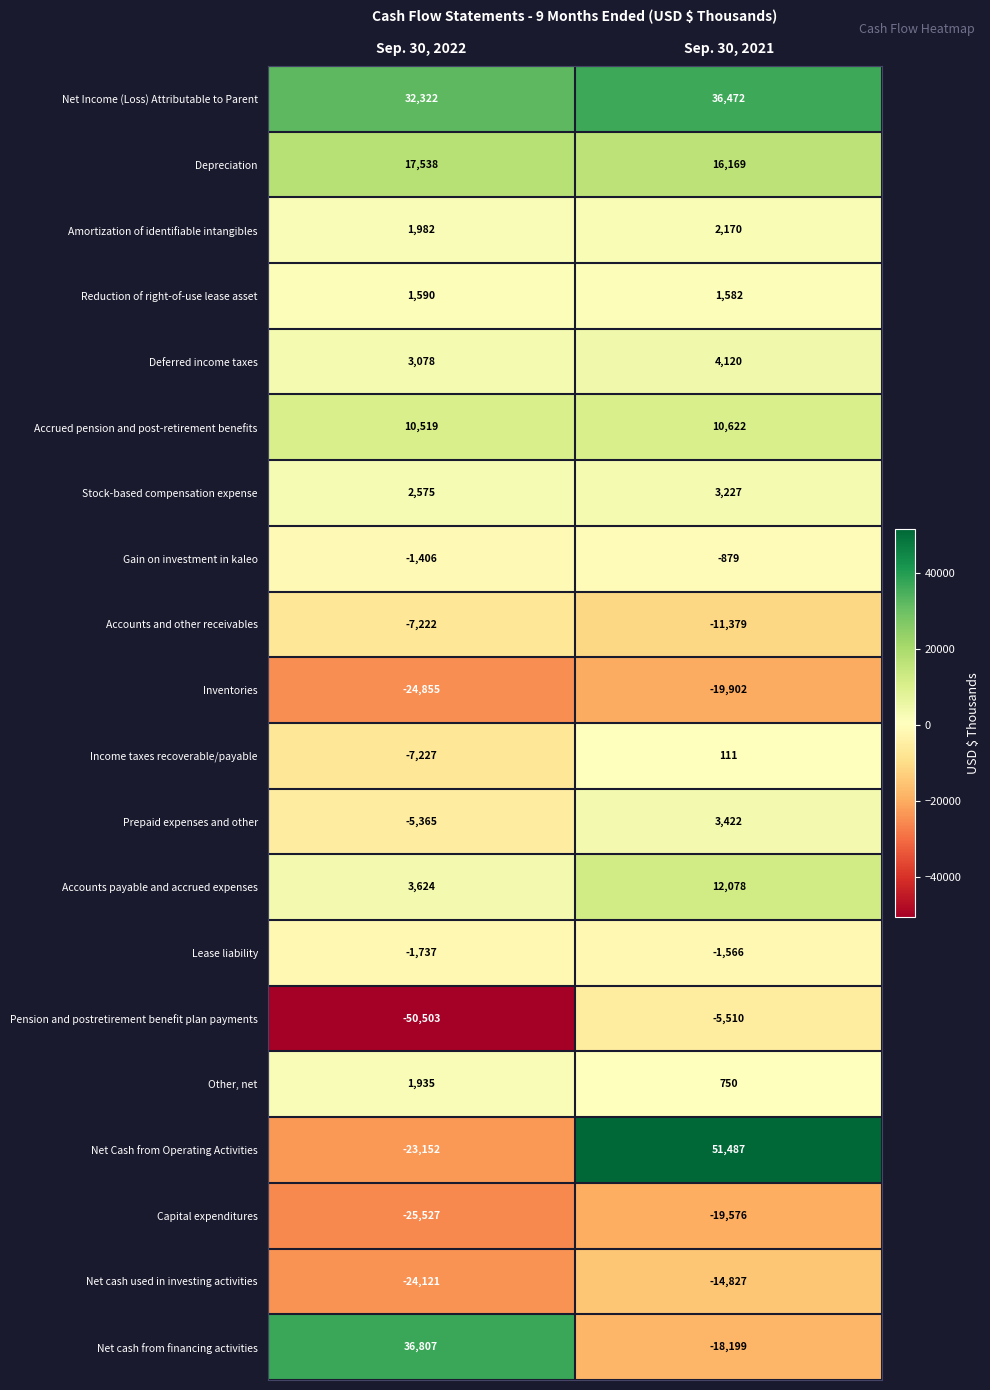

Rank the series by their maximum value, from lowest to highest.

Inventories, Capital expenditures, Net cash used in investing activities, Accounts and other receivables, Pension and postretirement benefit plan payments, Lease liability, Gain on investment in kaleo, Income taxes recoverable/payable, Reduction of right-of-use lease asset, Other, net, Amortization of identifiable intangibles, Stock-based compensation expense, Prepaid expenses and other, Deferred income taxes, Accrued pension and post-retirement benefits, Accounts payable and accrued expenses, Depreciation, Net Income (Loss) Attributable to Parent, Net cash from financing activities, Net Cash from Operating Activities